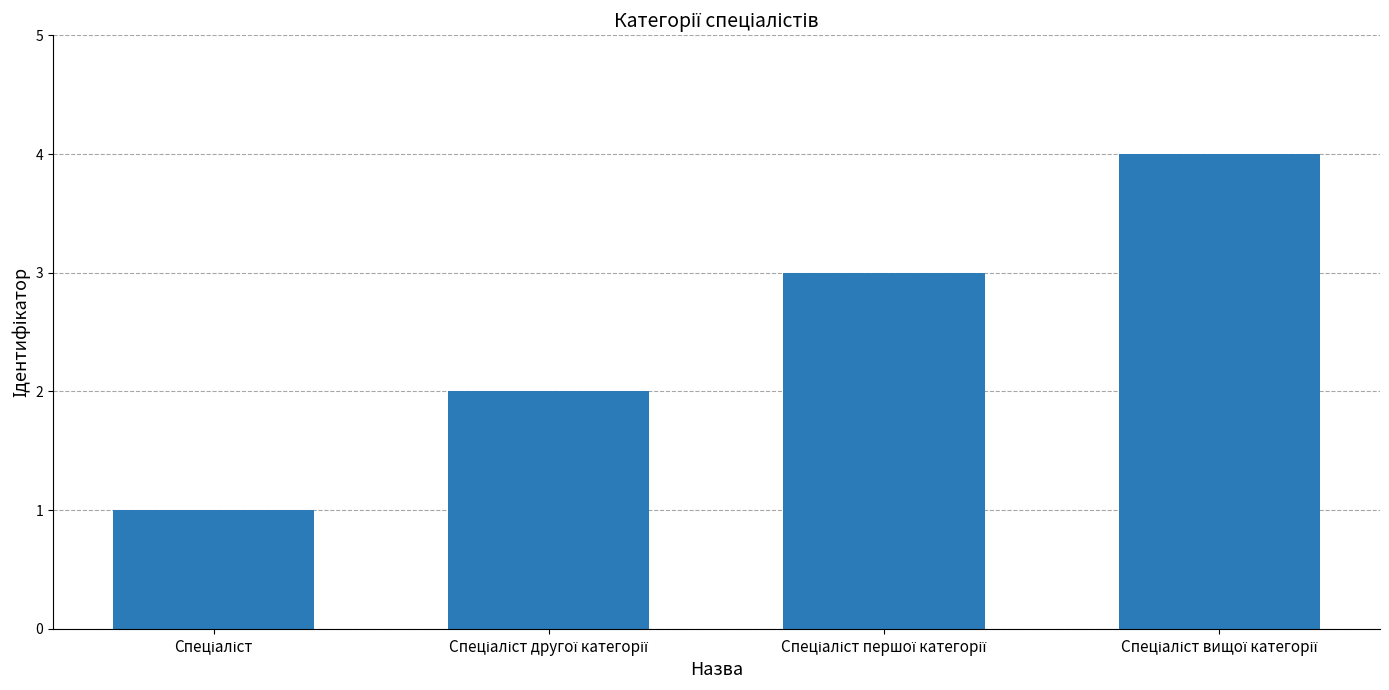

What is the difference between the maximum and minimum values?

3